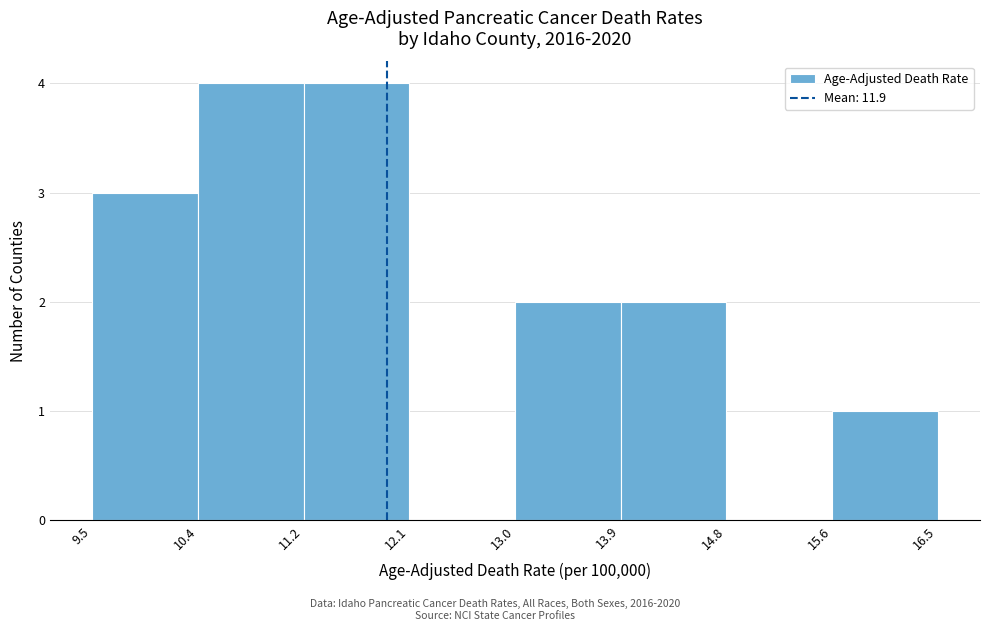

What is the height of the bar covering 9.5 to 10.4 on the x-axis? The values are not printed on the chart, so give them approximately, as read against the axis.

3